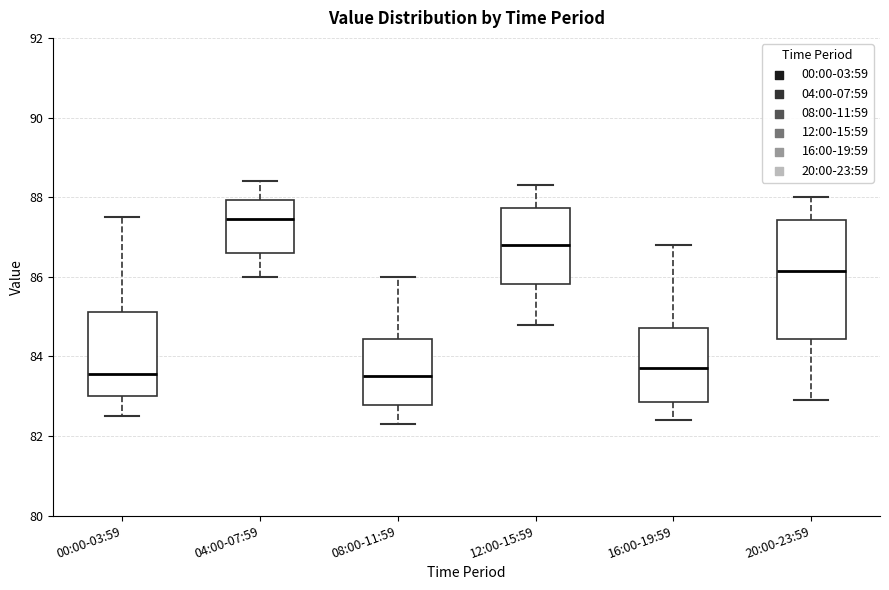

Reading left to right, transcribe this box plot: for each box, give where its median line is, the range the box spans, and where its two whiskers end, as read against the y-axis. The values are not printed on the chart, so give them approximately, as read against the axis.

00:00-03:59: median 83.6, box 83.0 to 85.2, whiskers 82.6 to 87.6
04:00-07:59: median 87.4, box 86.6 to 88.0, whiskers 86.0 to 88.4
08:00-11:59: median 83.6, box 82.8 to 84.4, whiskers 82.4 to 86.0
12:00-15:59: median 86.8, box 85.8 to 87.8, whiskers 84.8 to 88.4
16:00-19:59: median 83.8, box 82.8 to 84.8, whiskers 82.4 to 86.8
20:00-23:59: median 86.2, box 84.4 to 87.4, whiskers 83.0 to 88.0